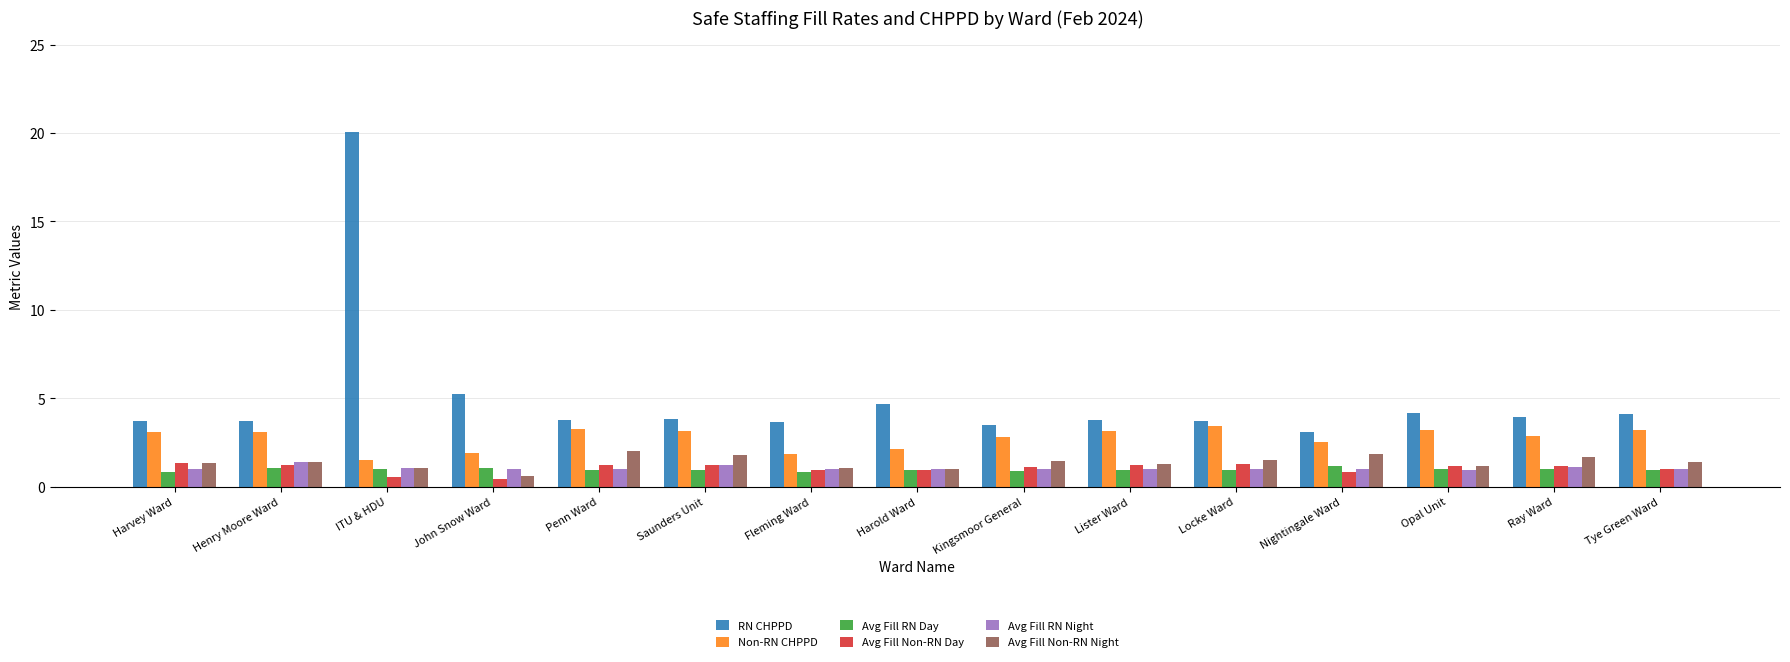

What is the value of the Avg Fill RN Day bar at the 14th from the left?

1.0